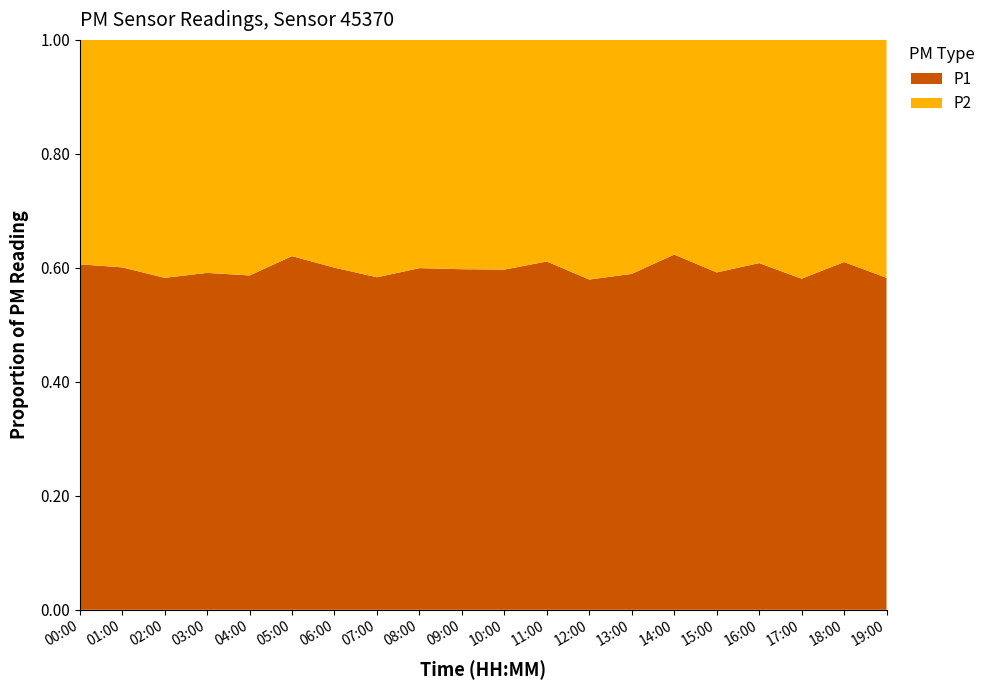

Reading left to right, transcribe all the data shown in this chart.

P1: 00:00=15.1	01:00=15.1	02:00=14.2	03:00=14.2	04:00=13.2	05:00=15.7	06:00=16.1	07:00=14.5	08:00=14.7	09:00=14.3	10:00=13.7	11:00=16.0	12:00=13.1	13:00=14.9	14:00=16.4	15:00=15.8	16:00=16.2	17:00=15.1	18:00=16.7	19:00=15.8
P2: 00:00=9.8	01:00=10.0	02:00=10.2	03:00=9.8	04:00=9.3	05:00=9.6	06:00=10.7	07:00=10.3	08:00=9.8	09:00=9.6	10:00=9.3	11:00=10.2	12:00=9.5	13:00=10.4	14:00=9.9	15:00=10.9	16:00=10.4	17:00=10.9	18:00=10.7	19:00=11.3